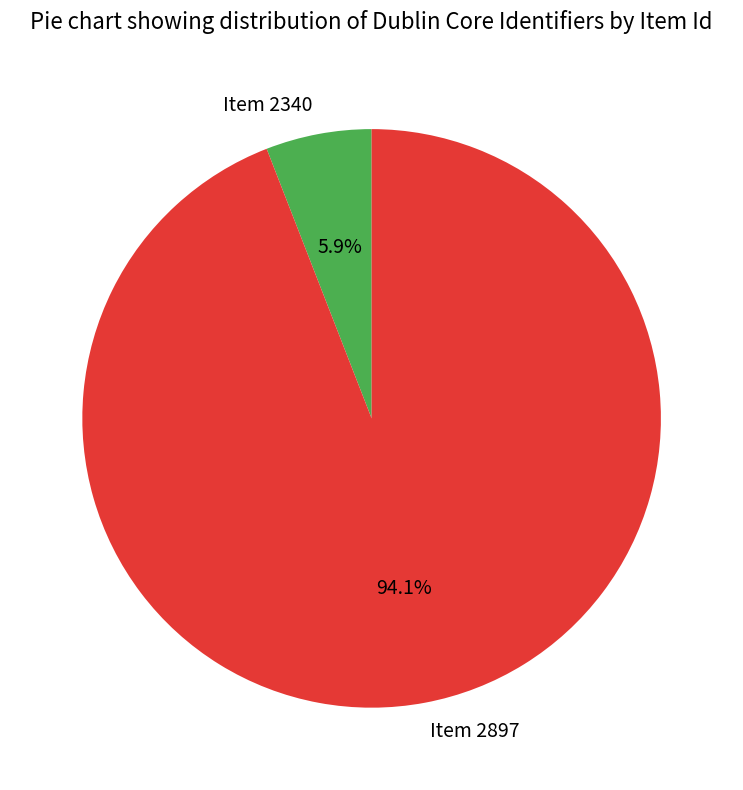

Which has a higher value, Item 2340 or Item 2897?

Item 2897